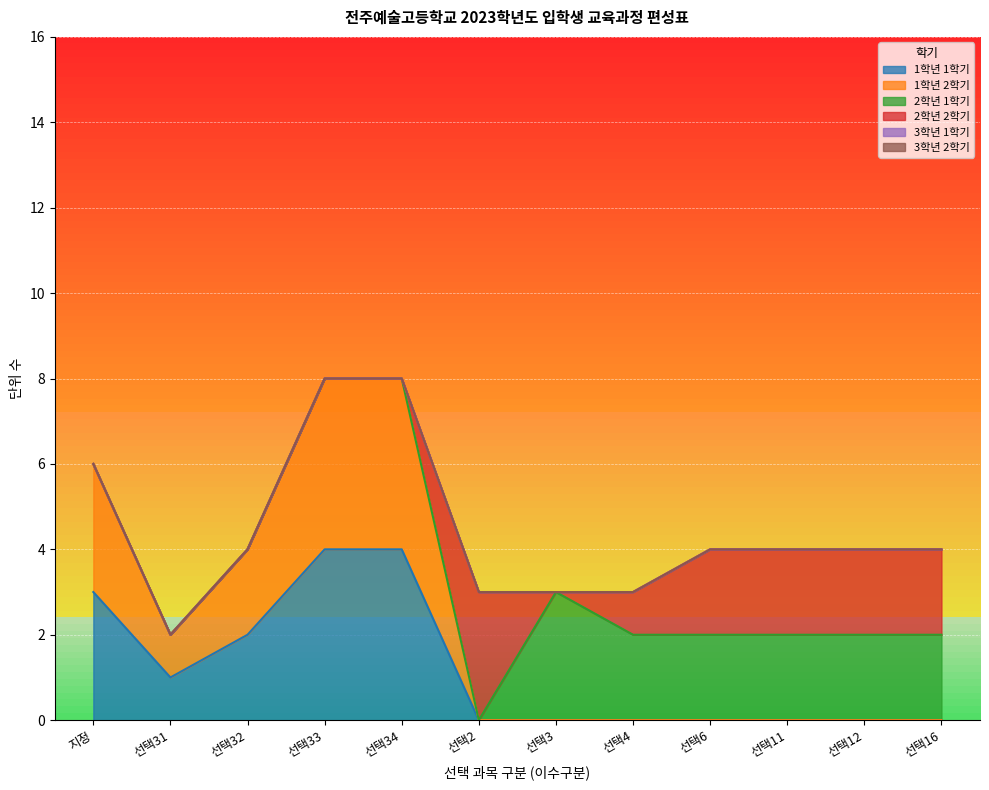

Which category has the lowest value in the 1학년 2학기 series?

선택2